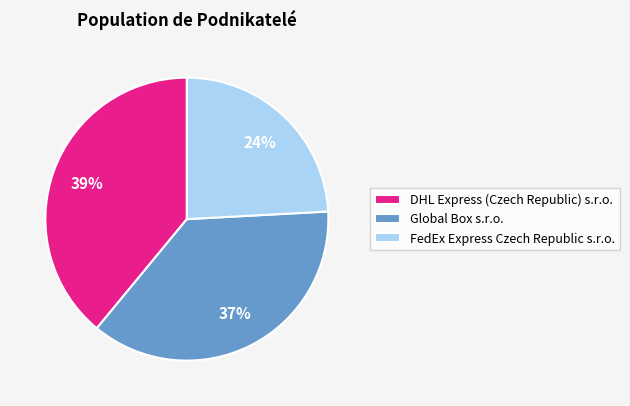

True or false: FedEx Express Czech Republic s.r.o. accounts for 30% of the total.

False